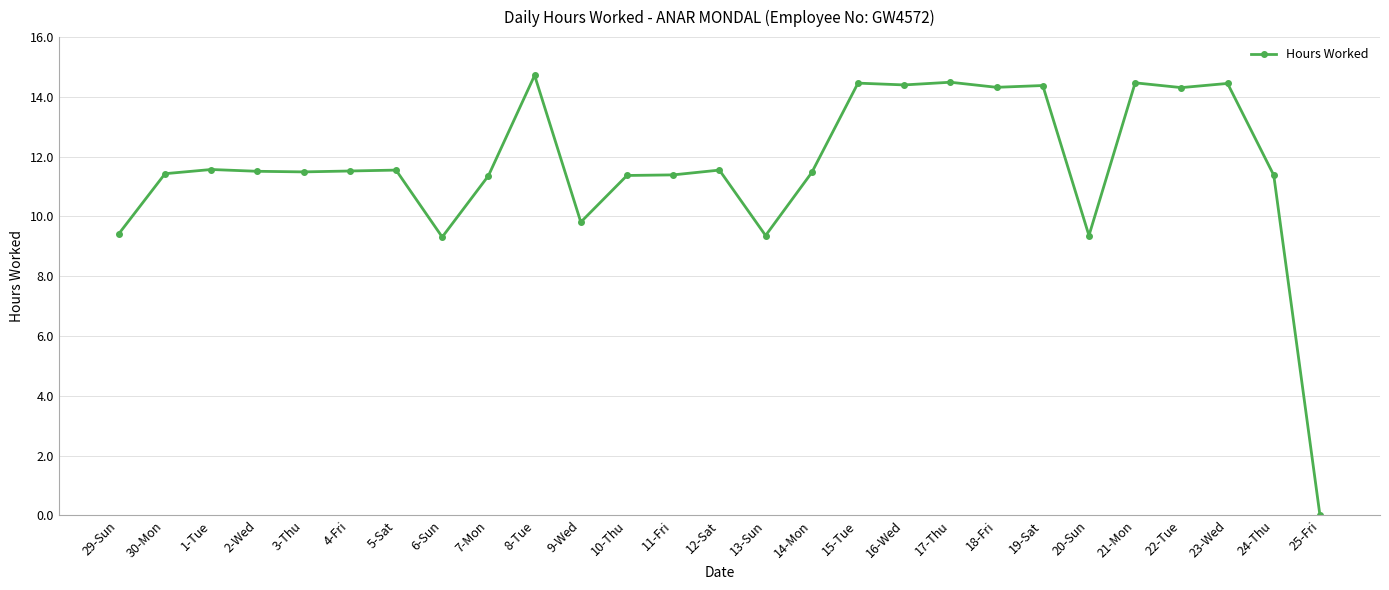

What position from the left is 22-Tue?

24